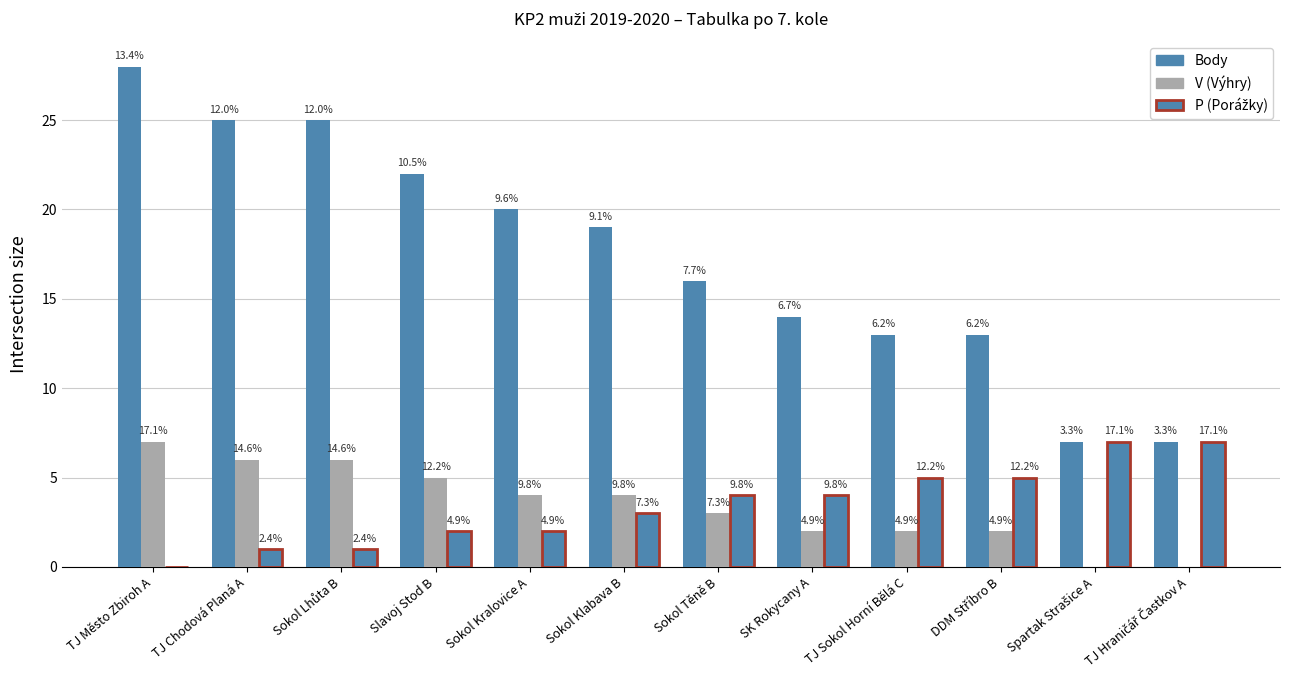

List the series in order of their peak value, lowest first.

V (Výhry), P (Porážky), Body